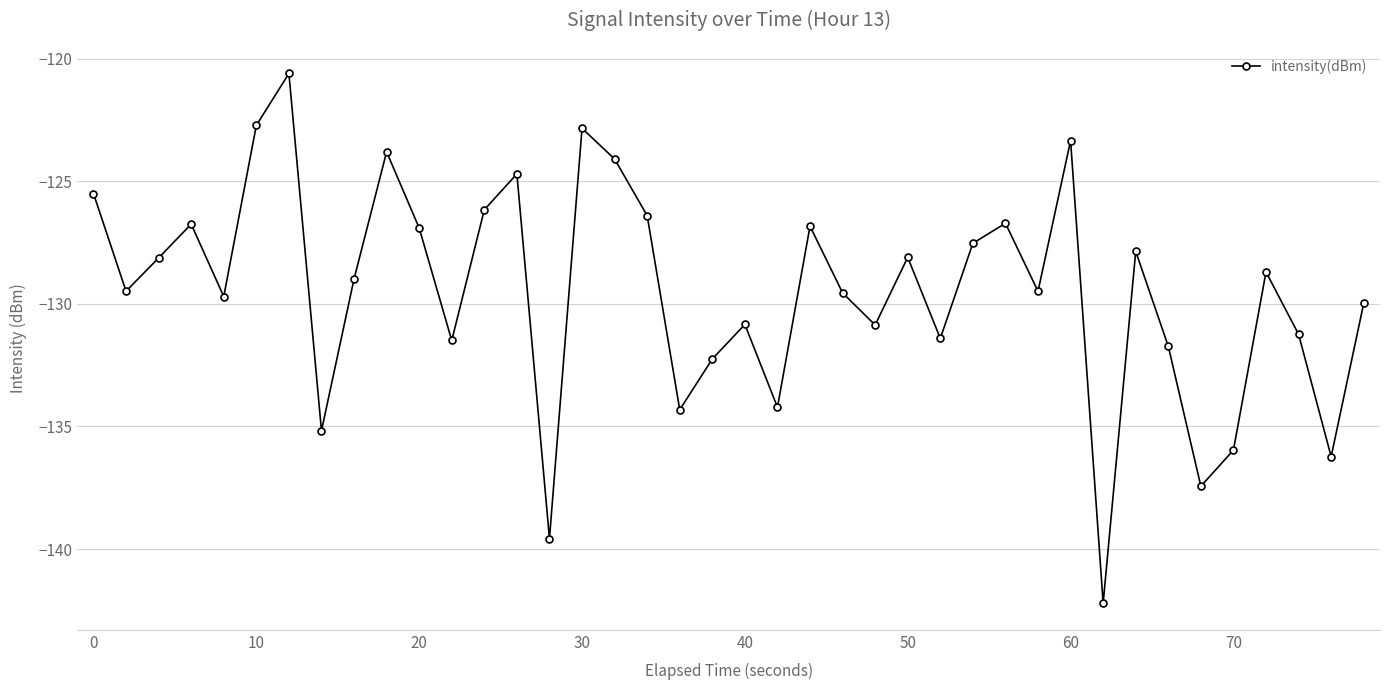

How many interior local peaks (higher than both neighbors) does the data have?

12